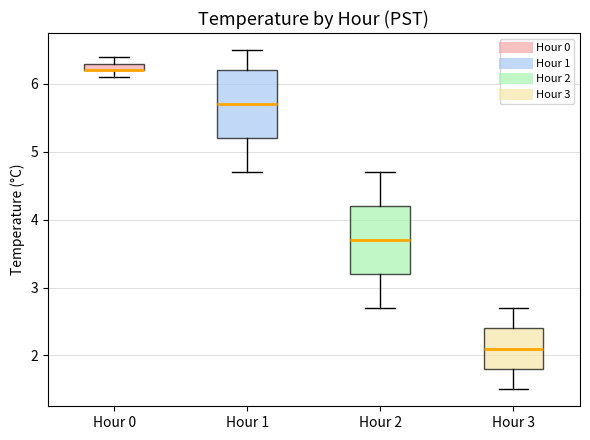

Where is the lower edge of the box for Hour 0 on the y-axis? The values are not printed on the chart, so give them approximately, as read against the axis.

6.2